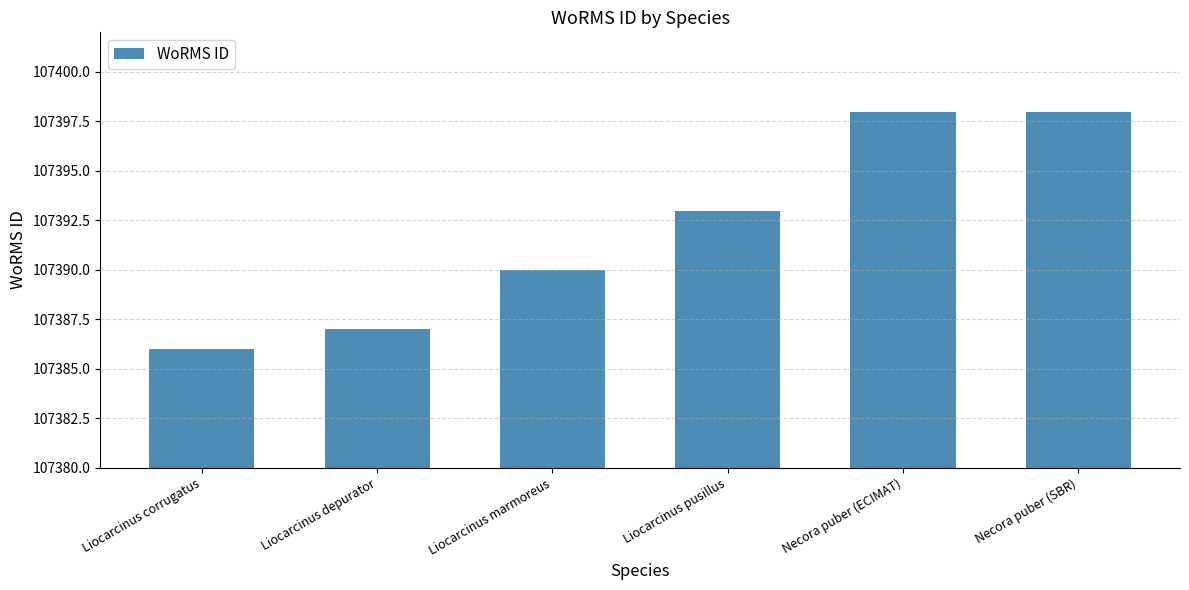

Reading right to left, extract all data points from this chart.

107398	107398	107393	107390	107387	107386